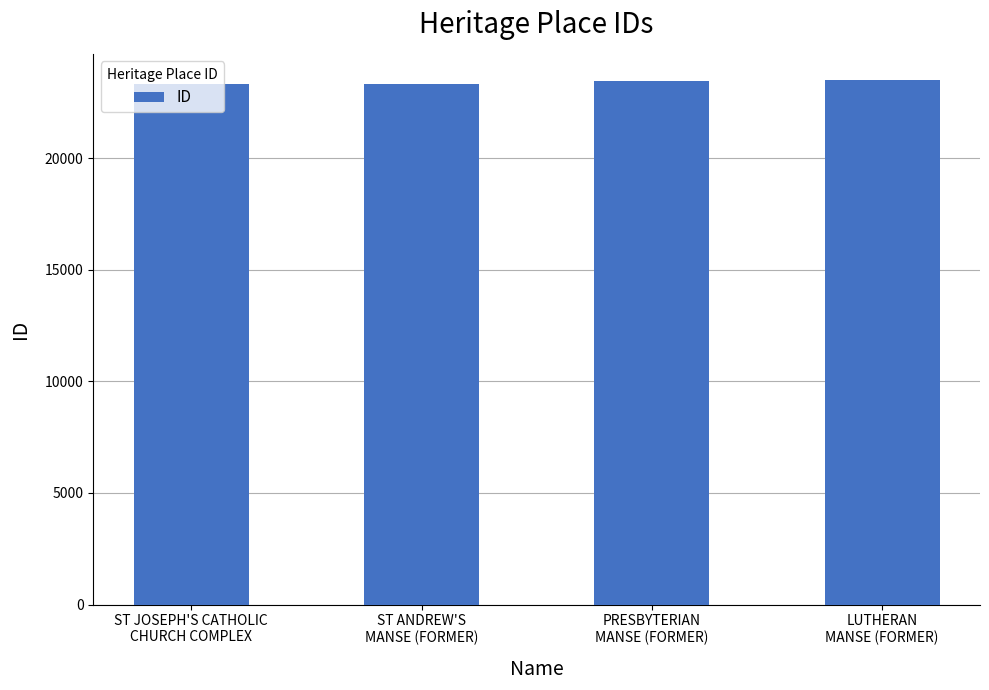

What is the minimum value shown in the chart?

23320